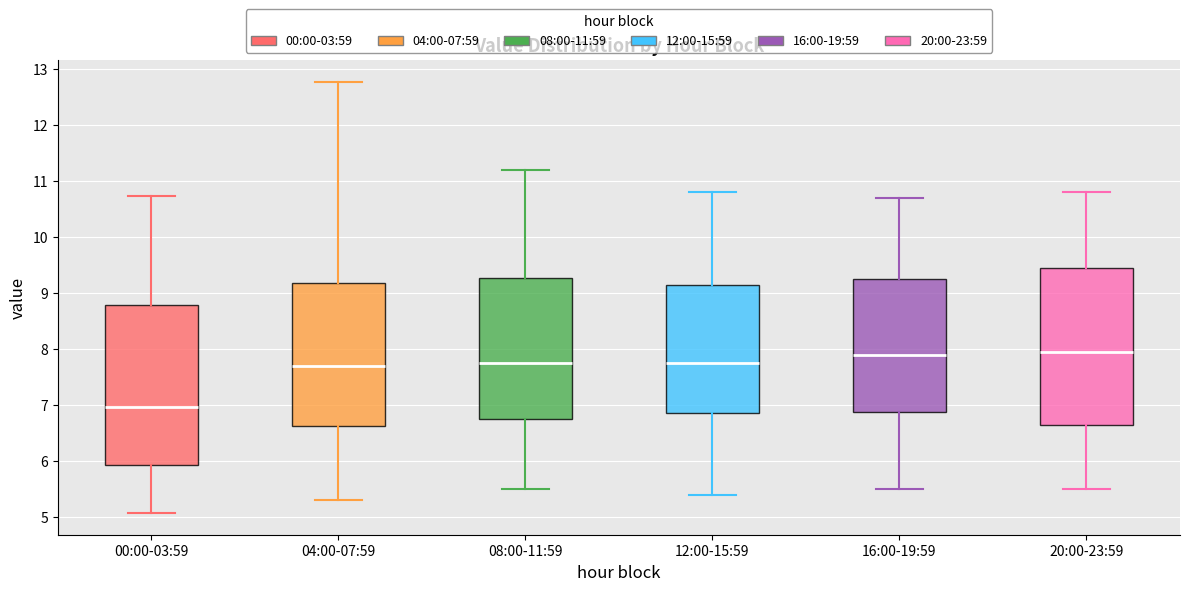

Reading left to right, read every box against the y-axis: the position of its median line, the range the box covers, and the ends of its whiskers. The values are not printed on the chart, so give them approximately, as read against the axis.

00:00-03:59: median 7.0, box 5.9 to 8.8, whiskers 5.1 to 10.7
04:00-07:59: median 7.7, box 6.6 to 9.2, whiskers 5.3 to 12.8
08:00-11:59: median 7.8, box 6.8 to 9.3, whiskers 5.5 to 11.2
12:00-15:59: median 7.8, box 6.9 to 9.2, whiskers 5.4 to 10.8
16:00-19:59: median 7.9, box 6.9 to 9.3, whiskers 5.5 to 10.7
20:00-23:59: median 8.0, box 6.7 to 9.5, whiskers 5.5 to 10.8